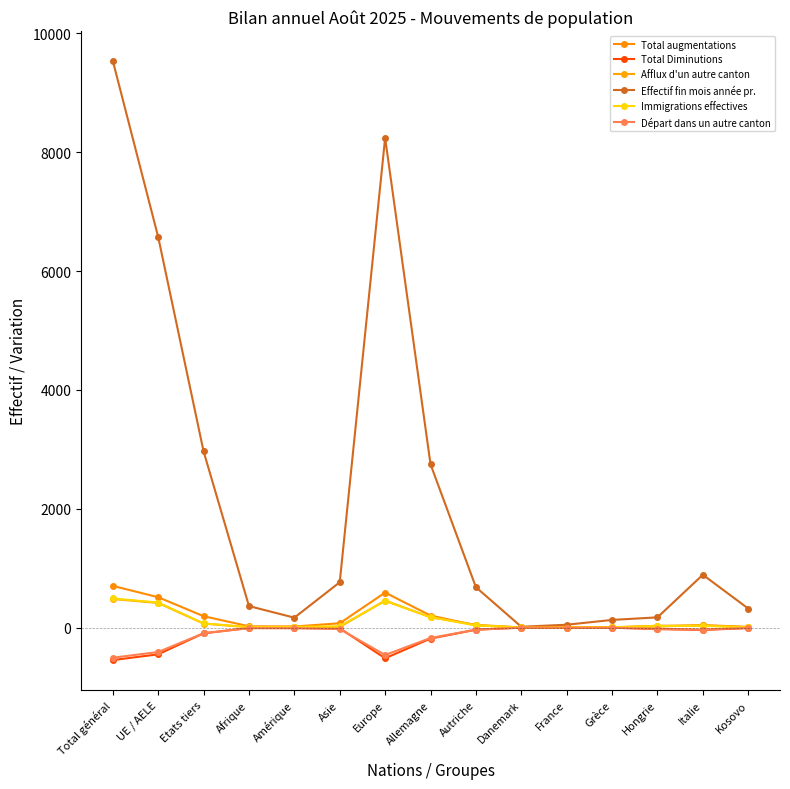

In Effectif fin mois année pr., how many points are higher than both neighbors (excluding endpoints)?

2